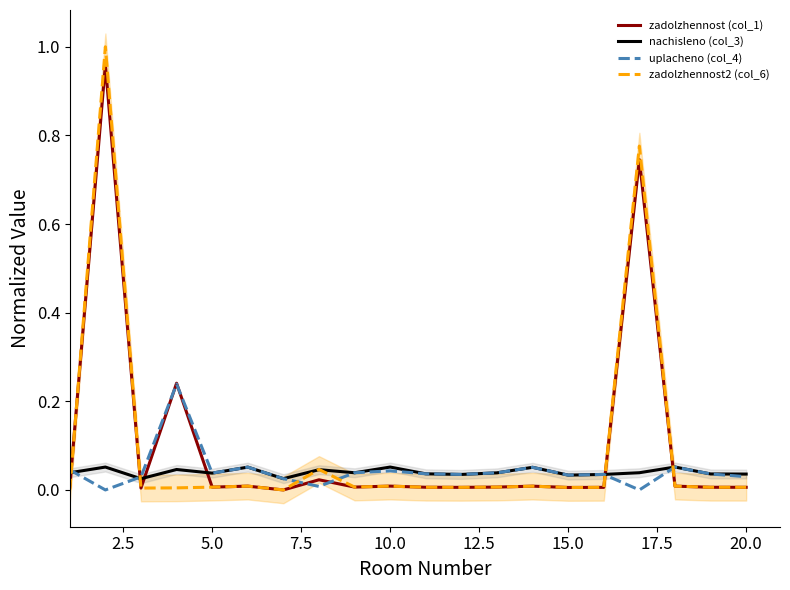

Which series ends up on top after the final intersection of zadolzhennost (col_1) and zadolzhennost2 (col_6)?

zadolzhennost2 (col_6)